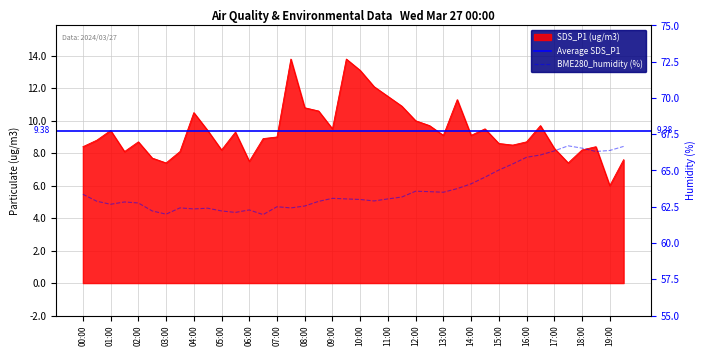

Which category has the lowest value across all series?

19:00